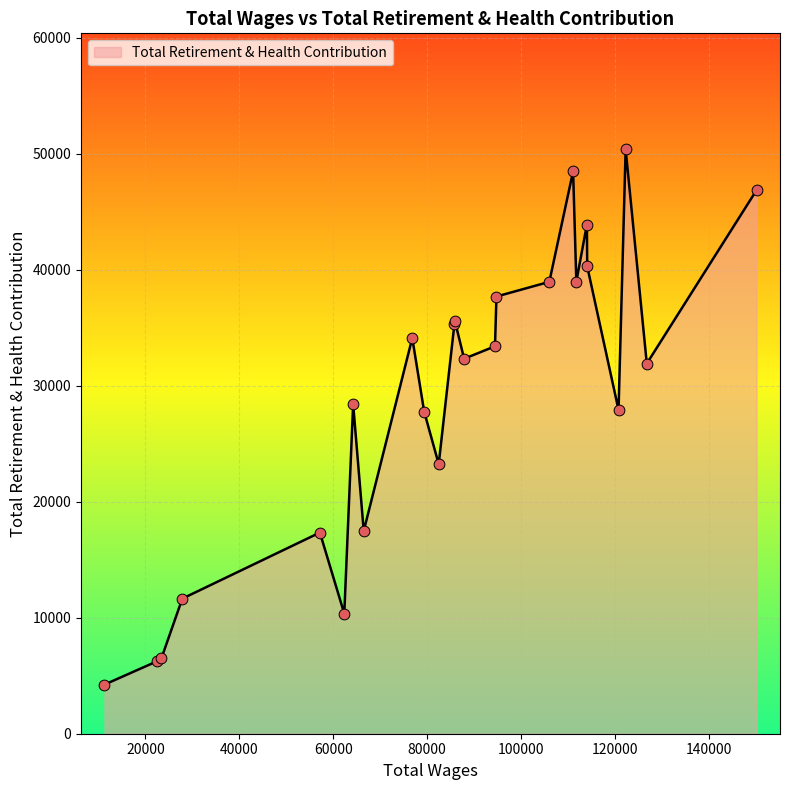

What is the greatest value displayed?

50383